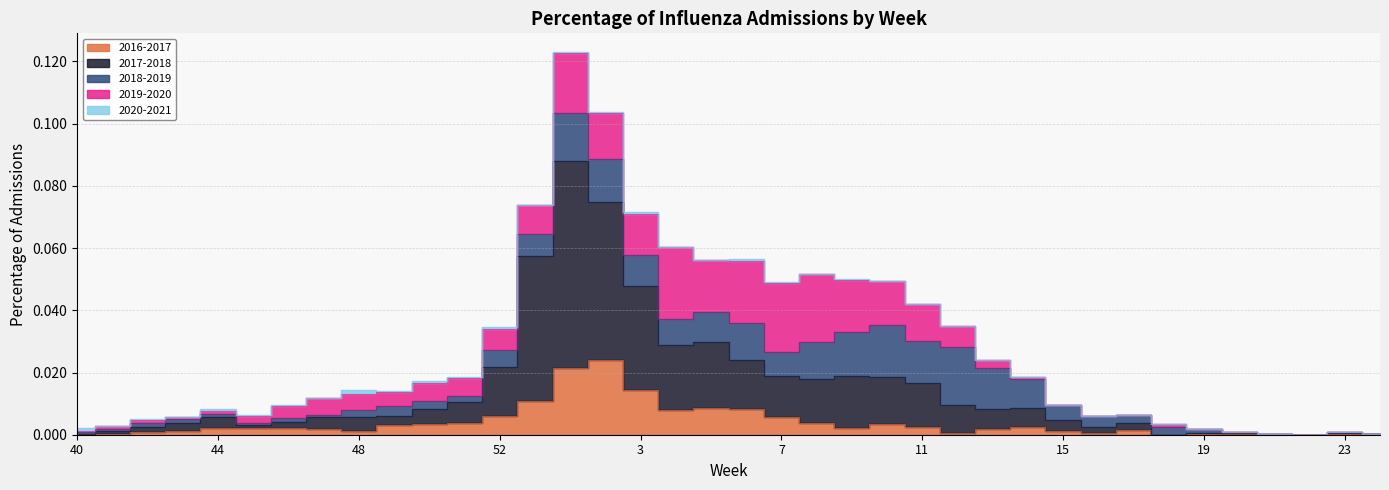

Which series has the largest range (max minus min)?

2017-2018